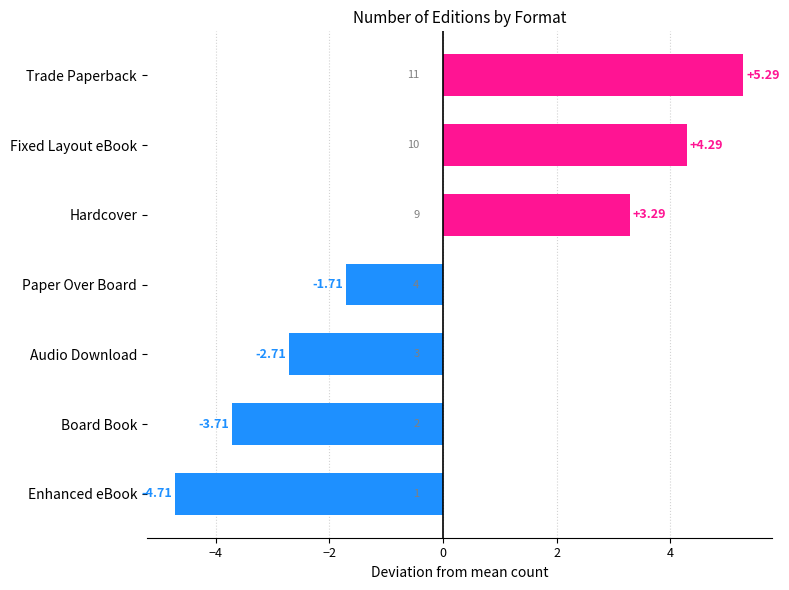

How many values are above zero?

3